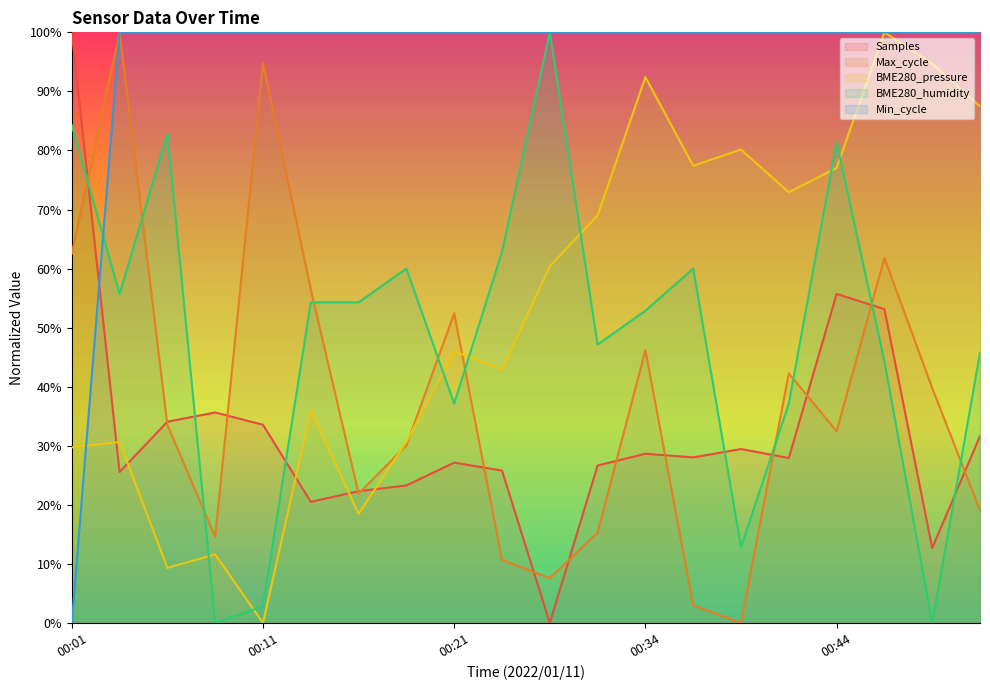

What is the value of the BME280_pressure point at the 4th from the left?

11.6